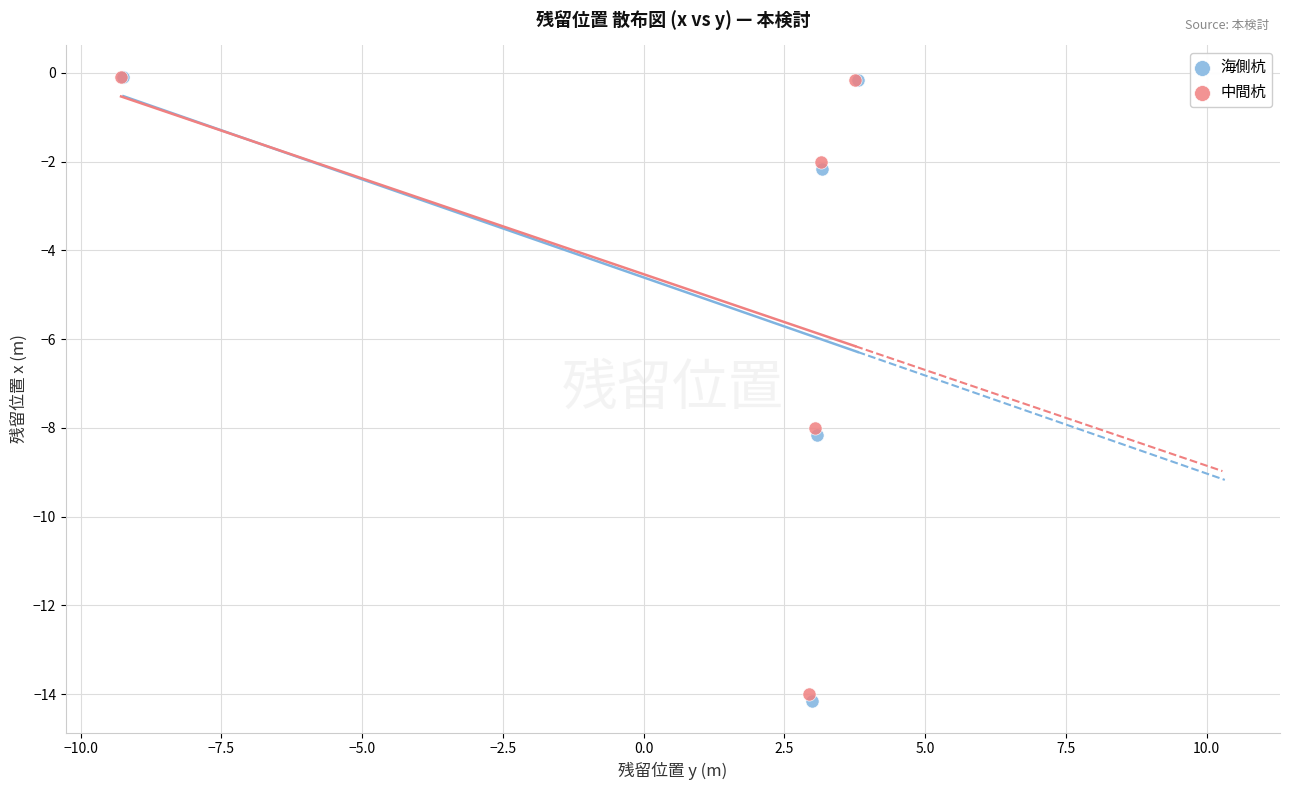

Which series has the largest Y range (max minus min)?

海側杭